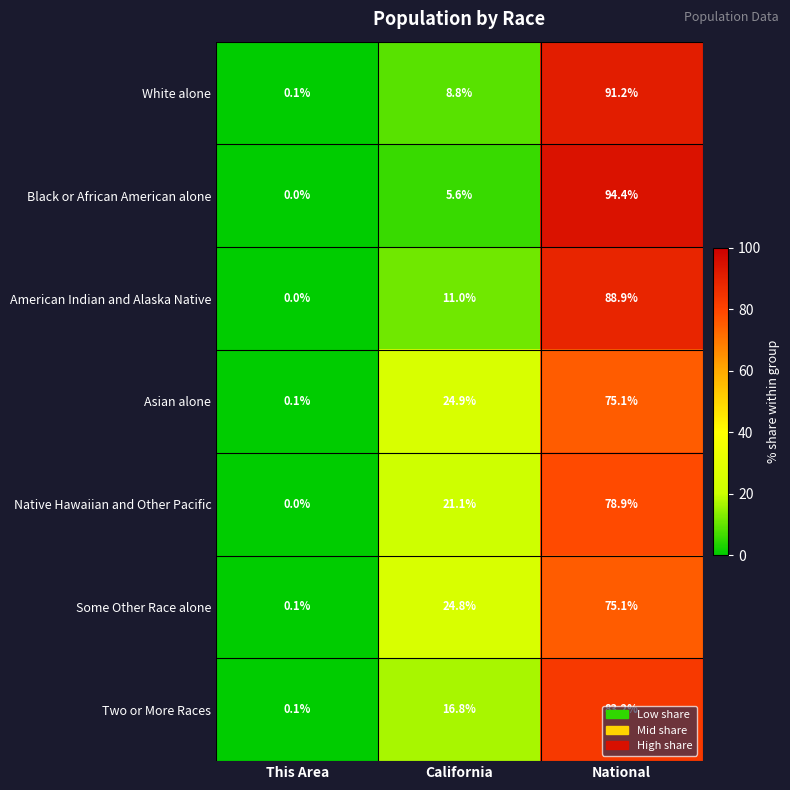

Which series changed the most between This Area and National?

Black or African American alone